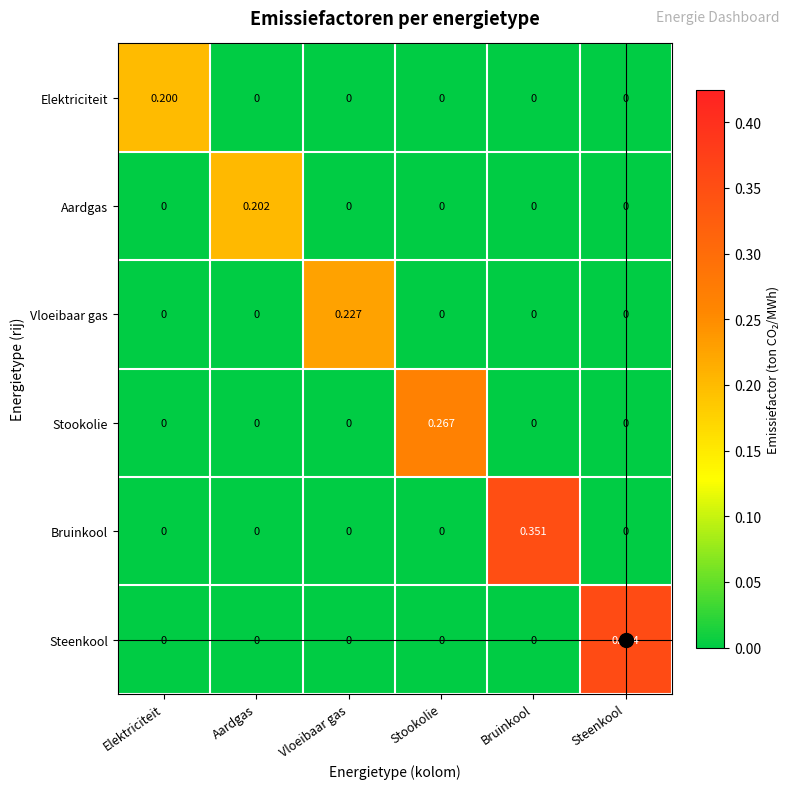

Rank the series by their maximum value, from highest to lowest.

Steenkool, Bruinkool, Stookolie, Vloeibaar gas, Aardgas, Elektriciteit